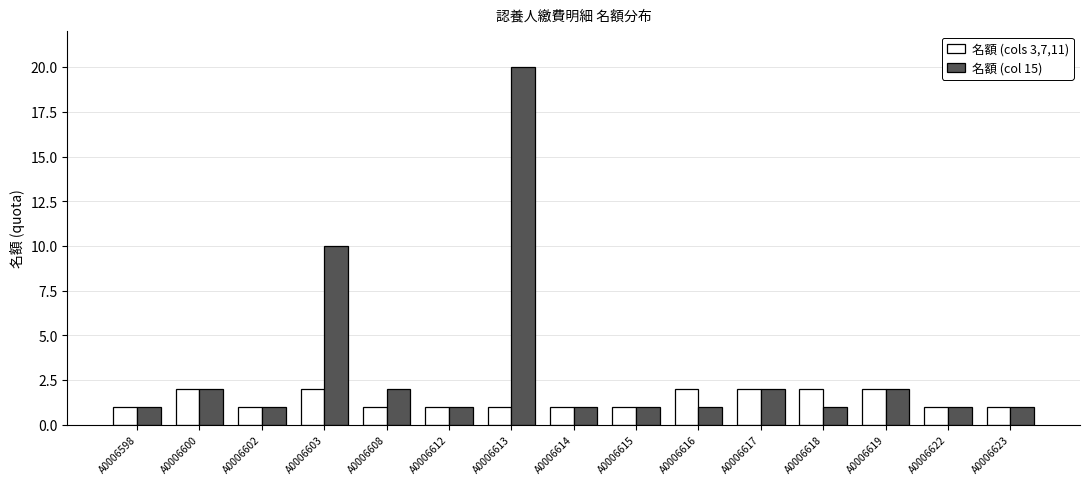

How many bars are there in total?

30